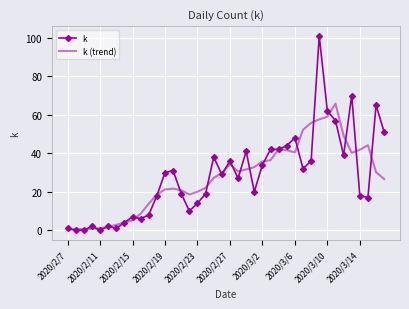

Which series has the widest spread of values?

k